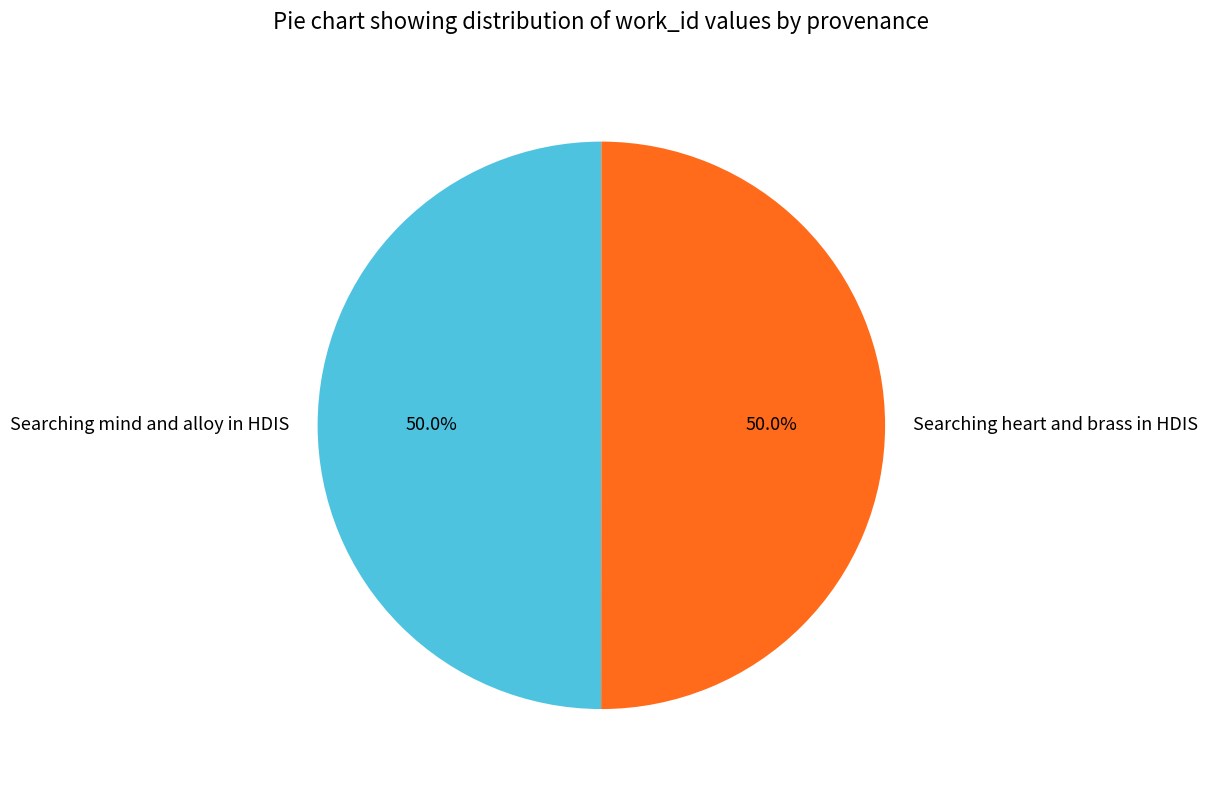

Is the sum of Searching heart and brass in HDIS and Searching mind and alloy in HDIS greater than half?

Yes